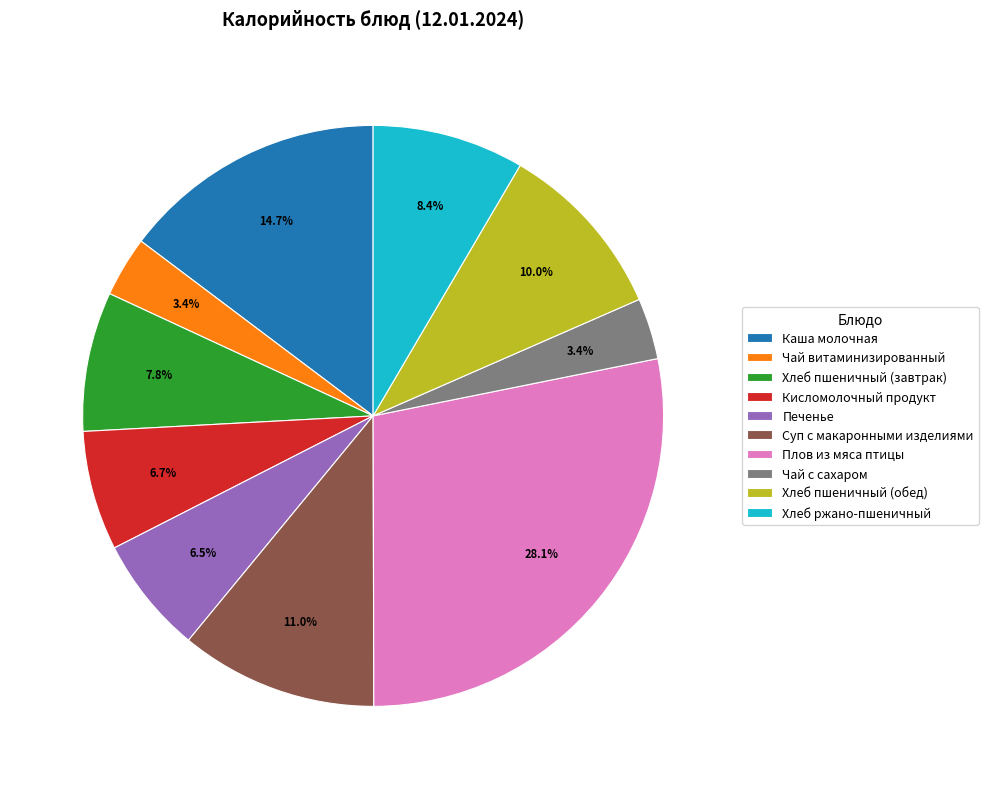

Is Суп с макаронными изделиями the majority of the pie?

No